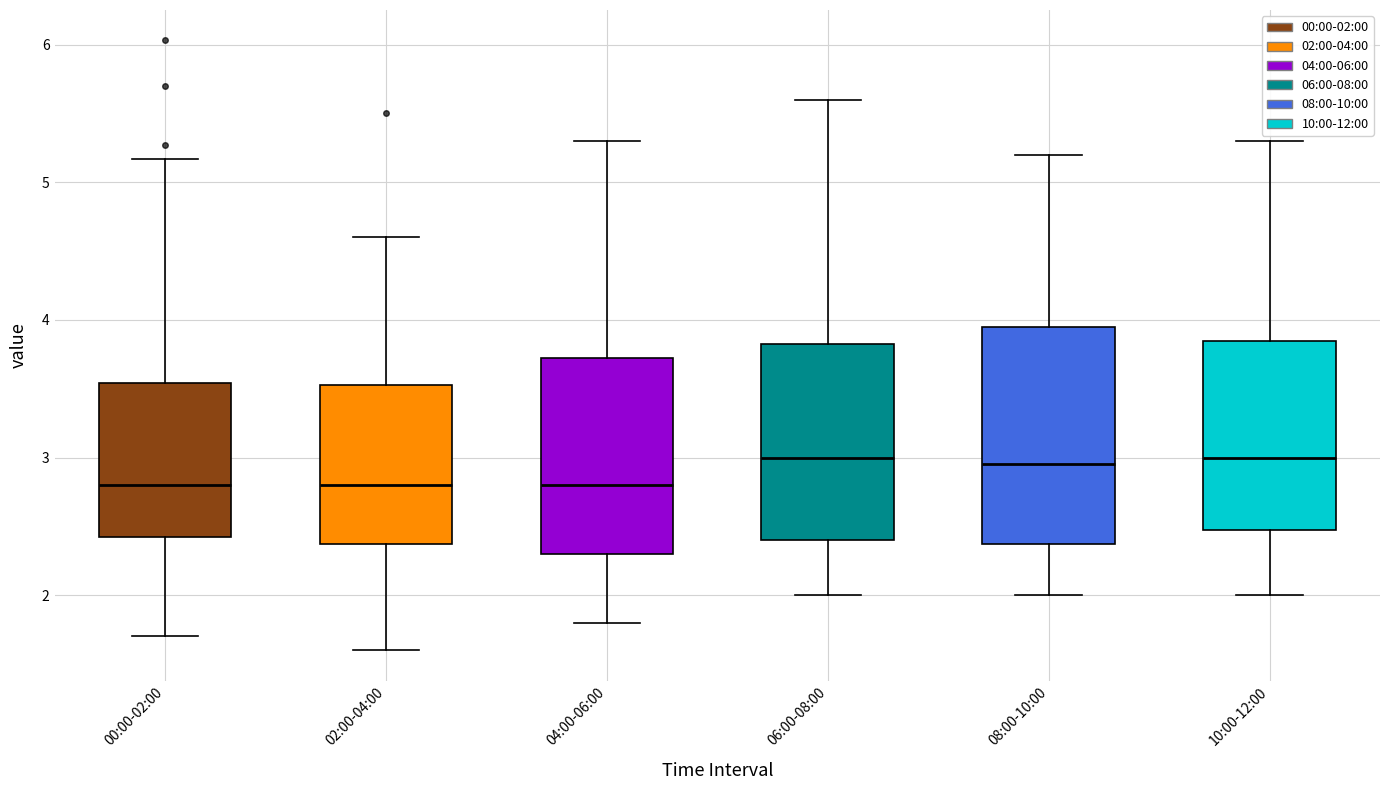

Where does the upper whisker of the box for 00:00-02:00 end on the y-axis? The values are not printed on the chart, so give them approximately, as read against the axis.

5.2